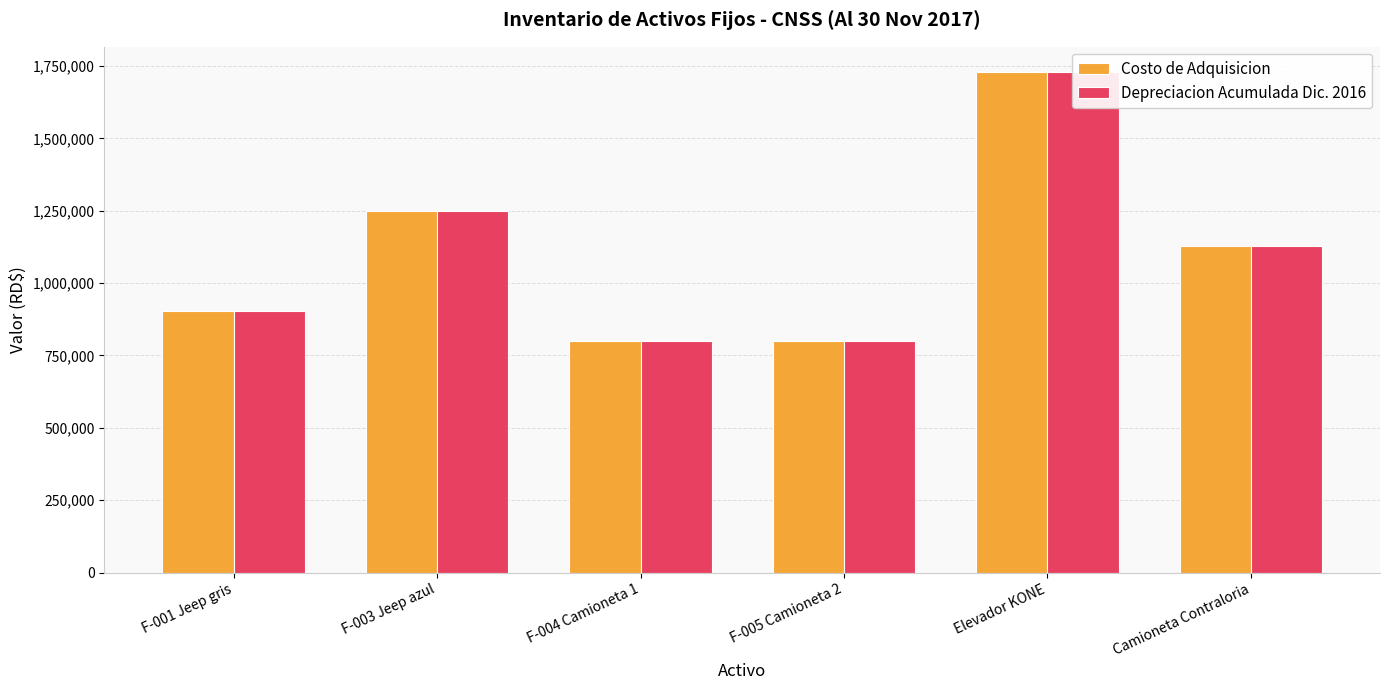

Between Elevador KONE and Camioneta Contraloria, which series saw the biggest shift?

Costo de Adquisicion